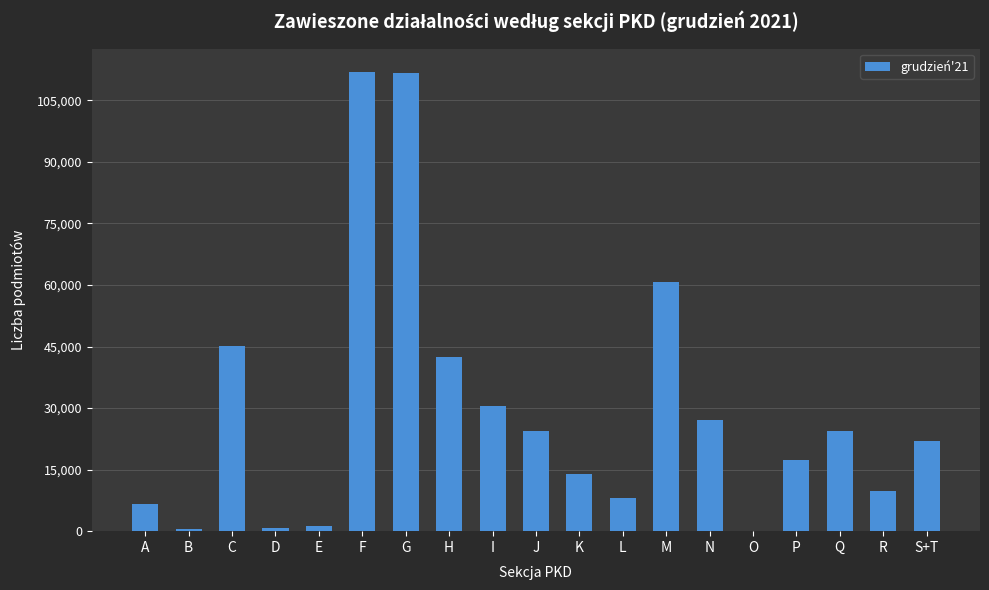

The chart shows a value of 26591 at P. True or false?

False